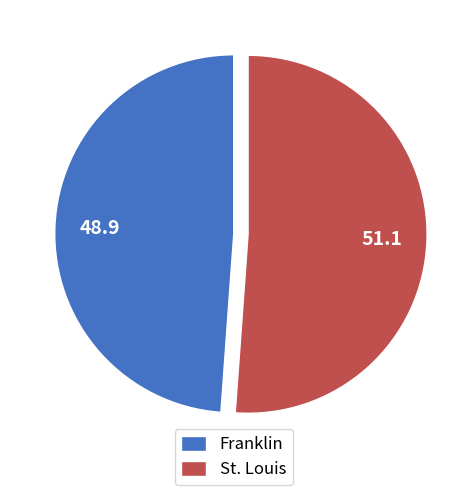

Is it true that Franklin is 55% of the pie?

False